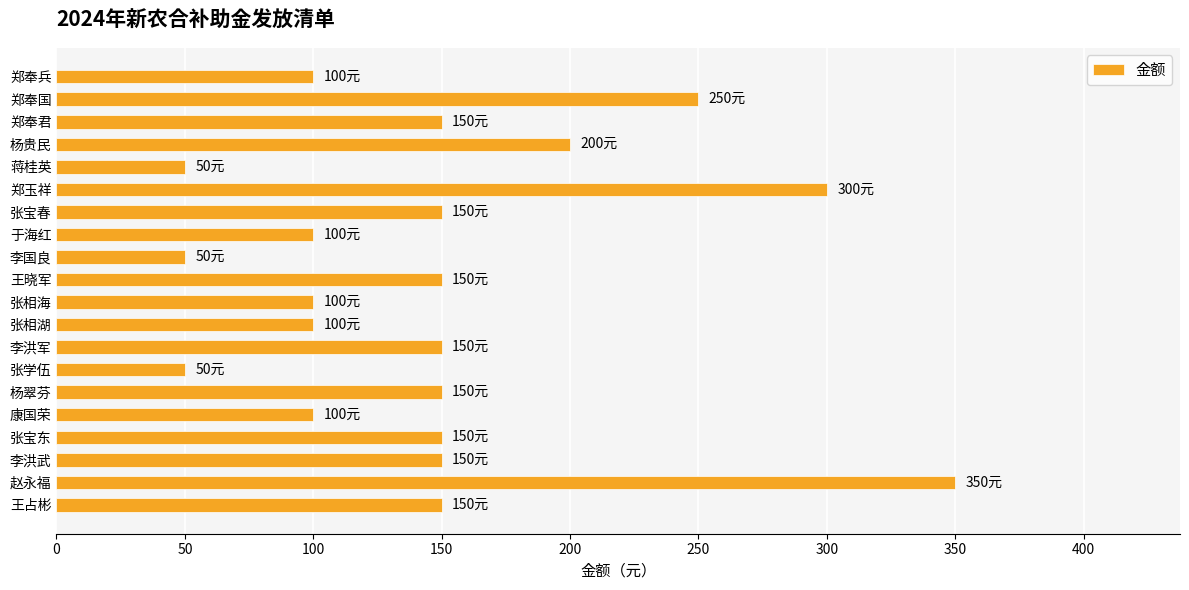

What is the sum of all values?

2950